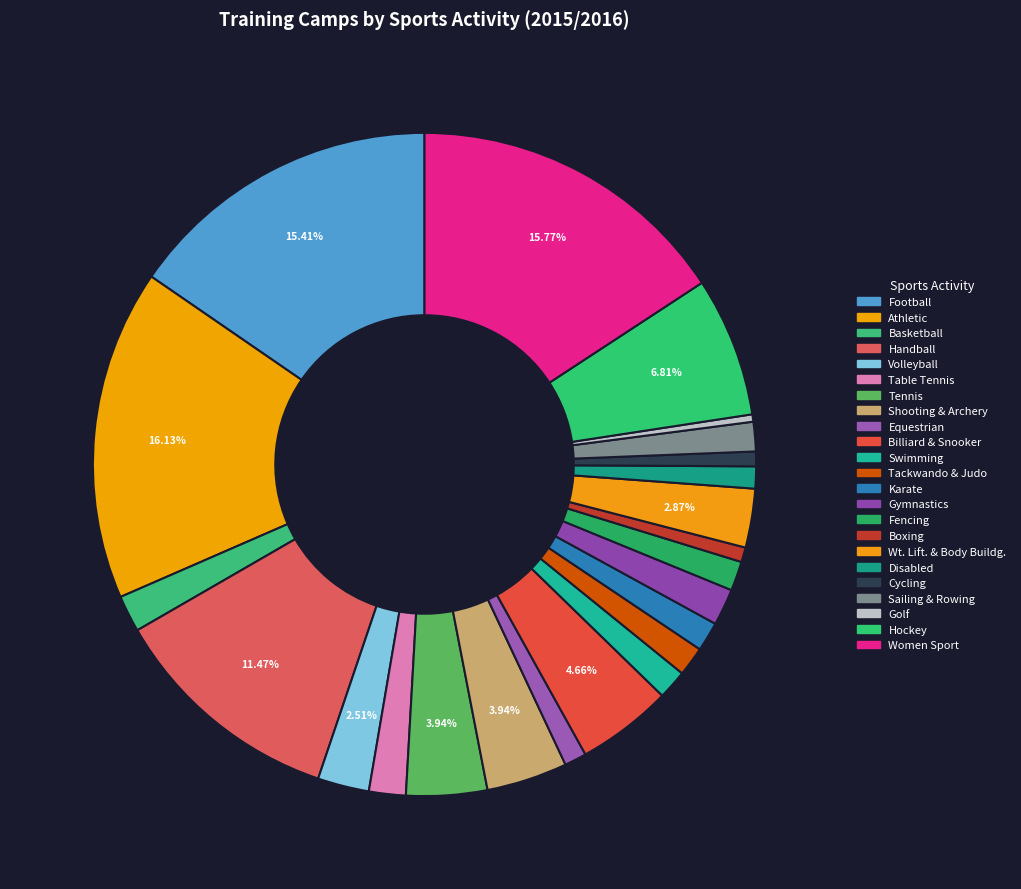

Do Football and Boxing together represent more than half of the pie?

No